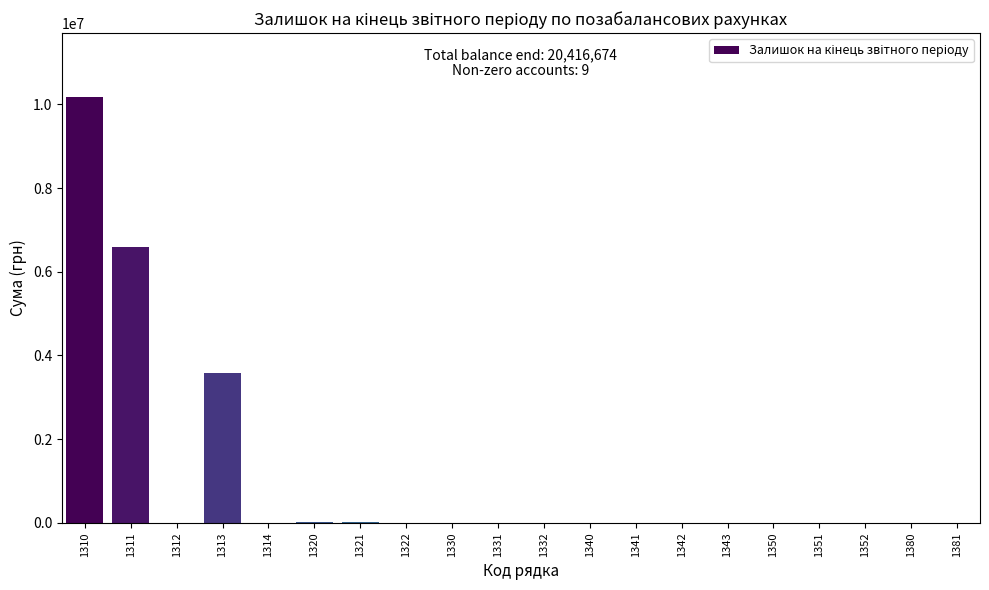

How many series are shown in this chart?

1